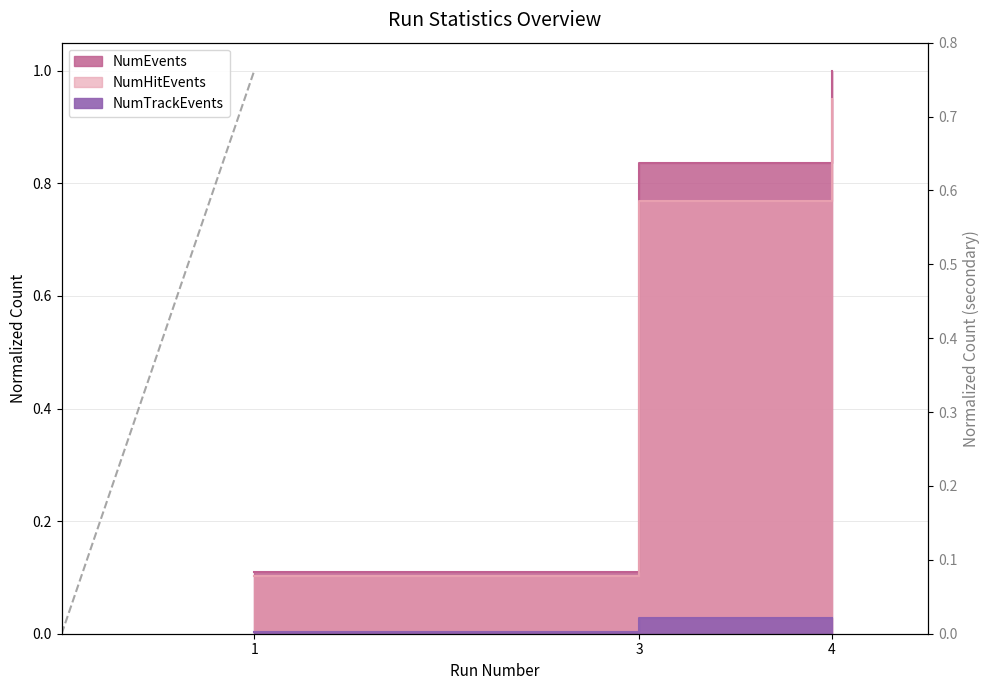

What is the highest value of the NumEvents series?

1.0